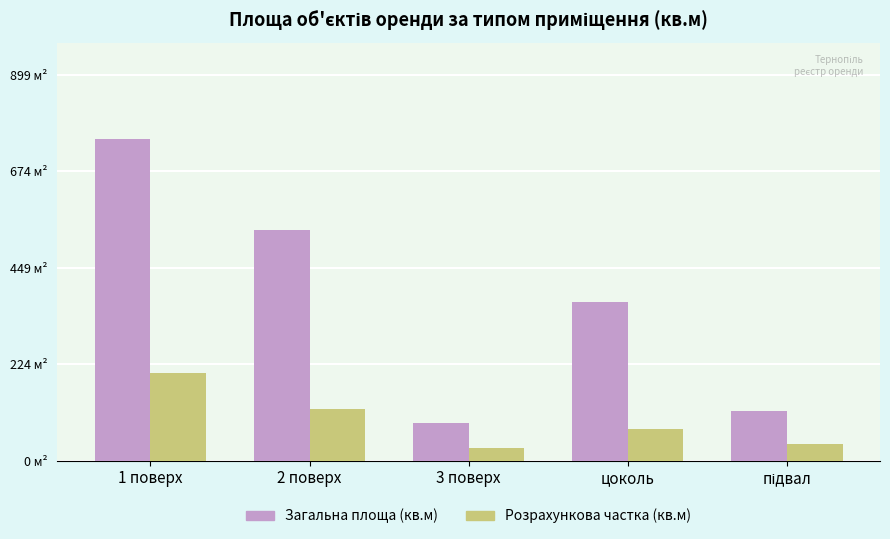

Are the bars grouped side by side (vs. stacked)?

Yes